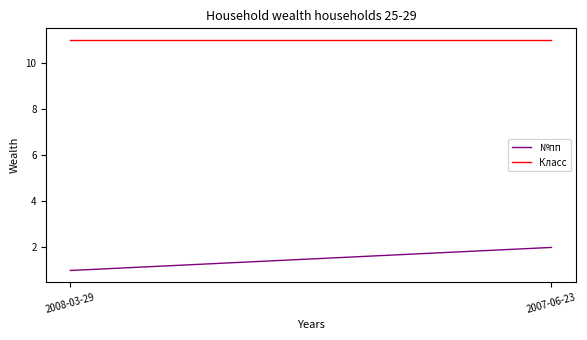

Read the №пп value at 2007-06-23.

2